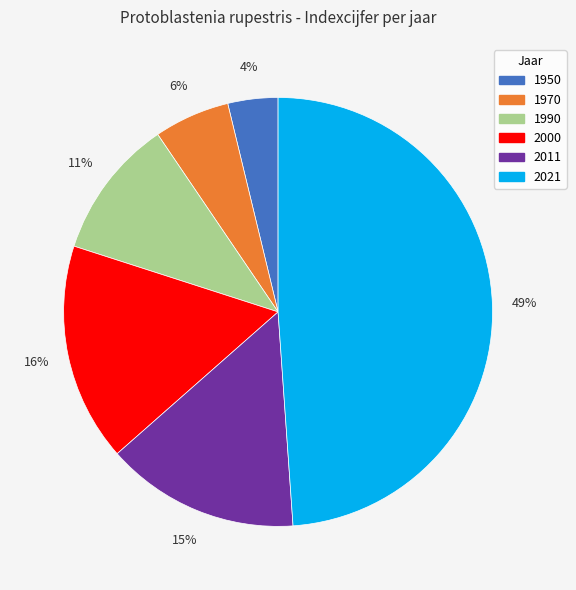

Which has a higher value, 2011 or 2021?

2021